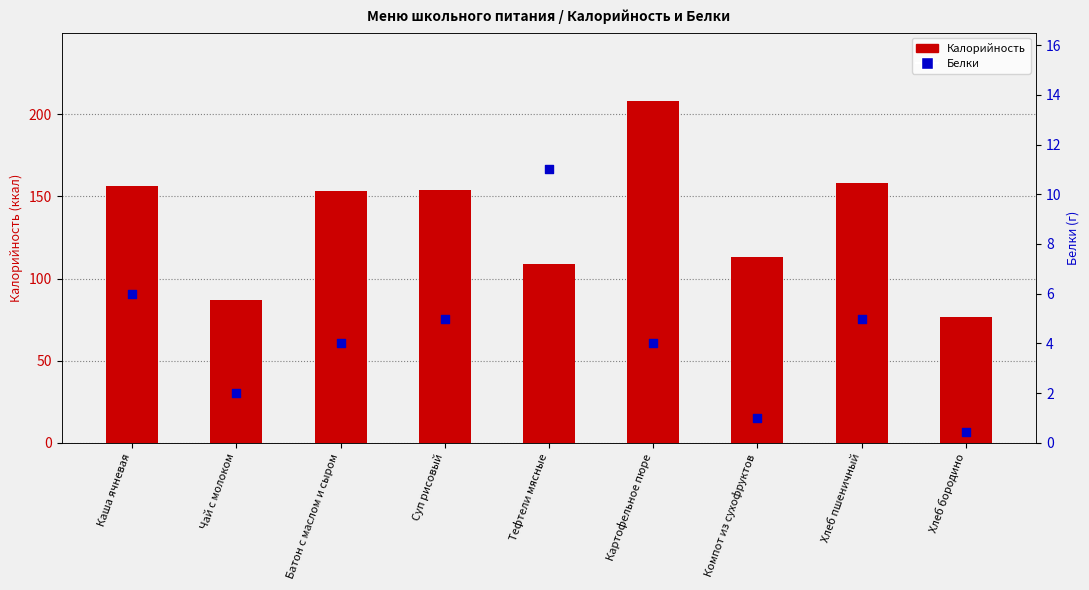

What are all the series names shown in the legend?

Калорийность, Белки